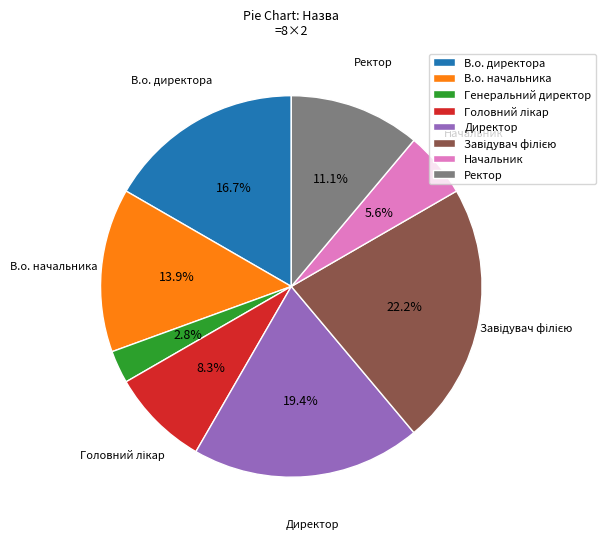

Does Ректор account for over 50% of the chart?

No